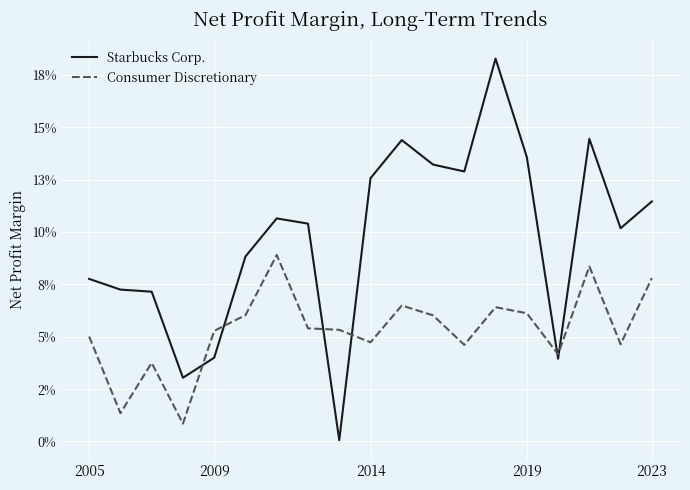

What is the label of the 1st point from the left?

2005